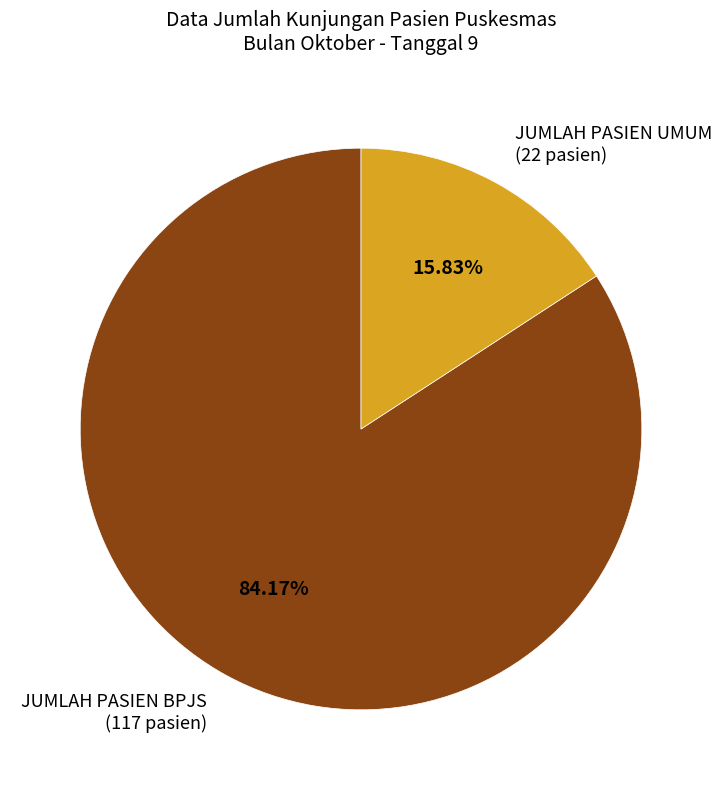

Is it true that JUMLAH PASIEN UMUM is 16% of the pie?

True